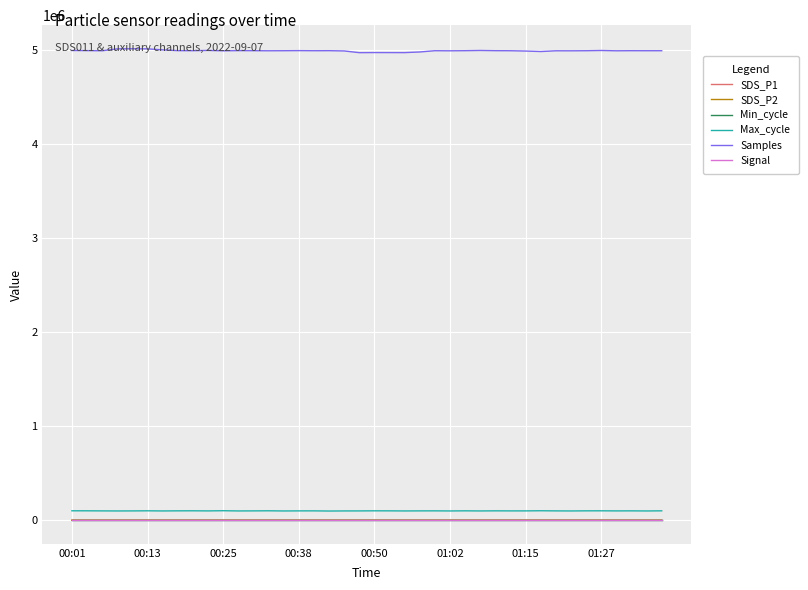

What is the sum of all Signal values?

-2806.0